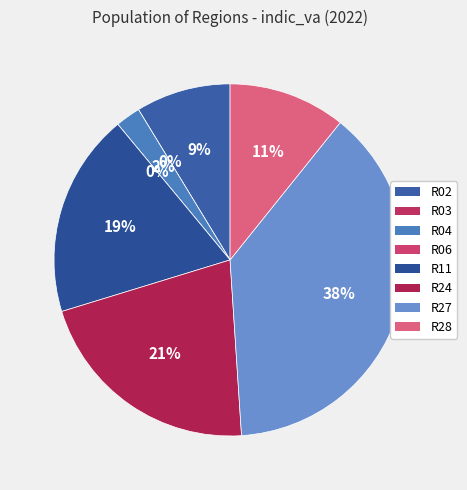

What is the total percentage of R02 and R27?

46.9%